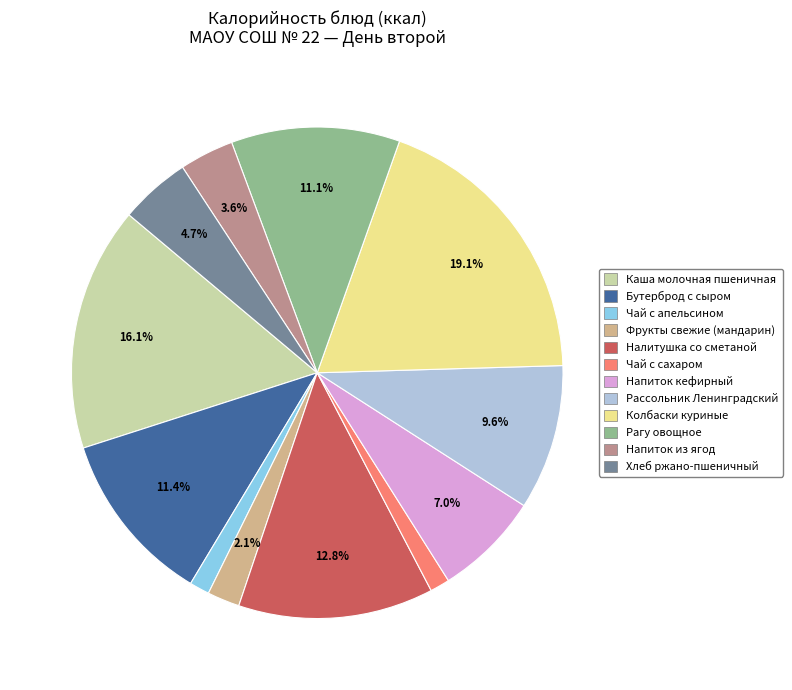

To the nearest percent, what is the difference between the largest and smallest slice percentages?

18%